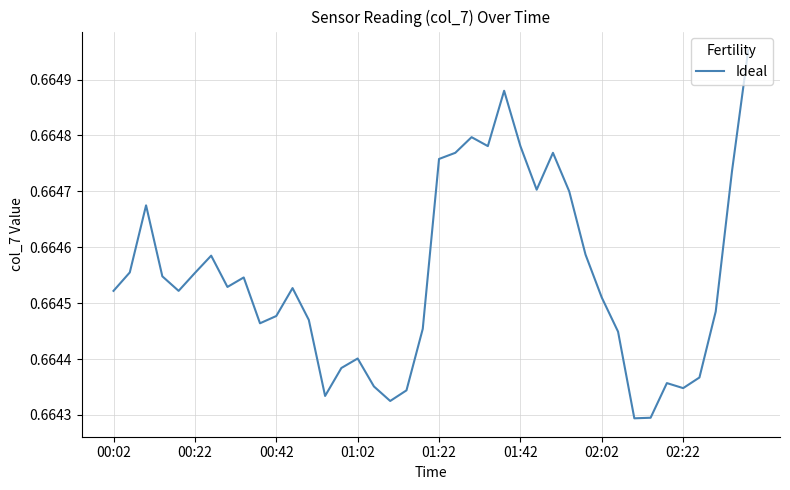

The value at 00:42 is 0.4. True or false?

False